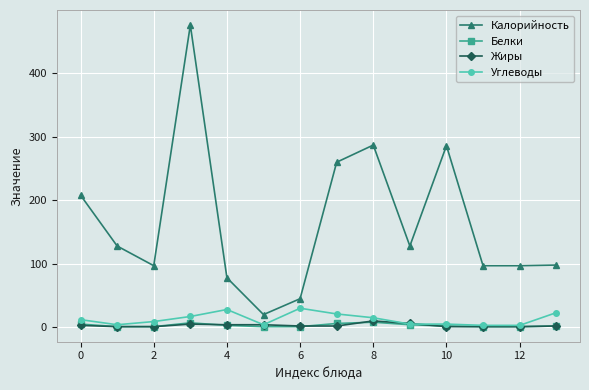

True or false: Калорийность and Углеводы intersect in this chart.

False